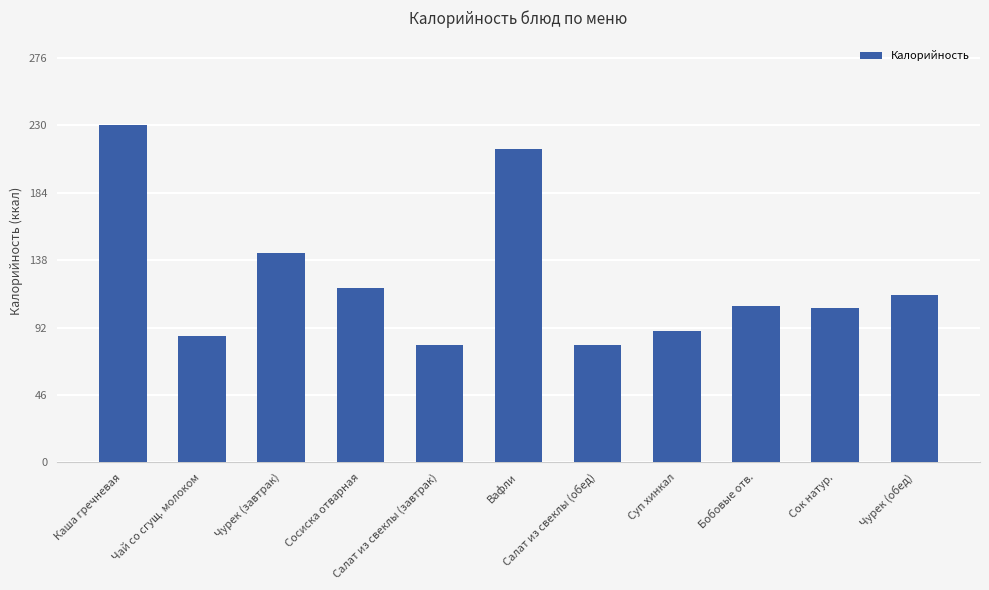

What is the difference between the maximum and minimum values?

150.1